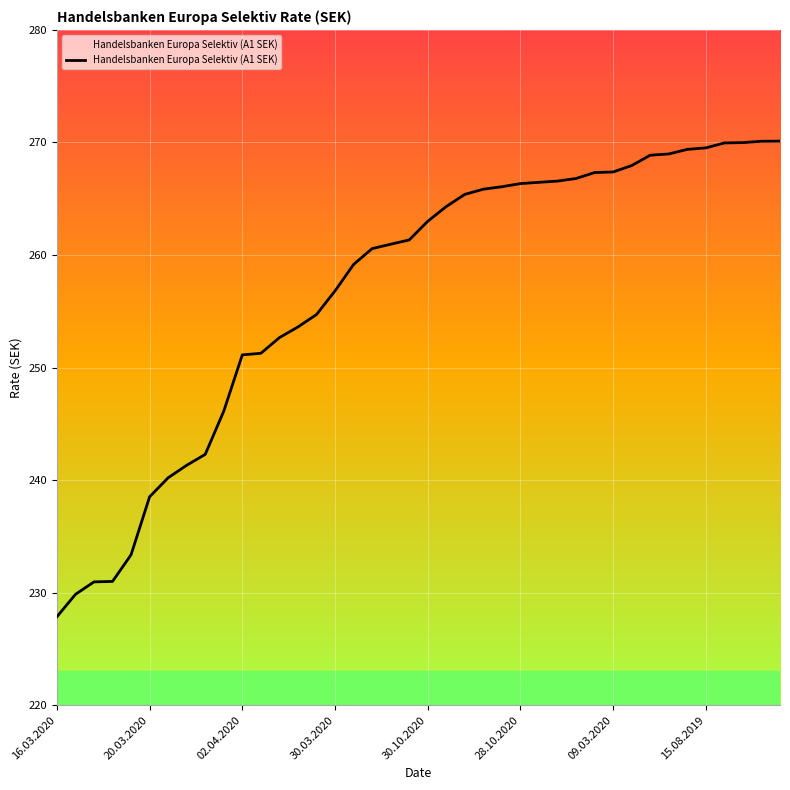

What is the minimum value shown in the chart?

227.9